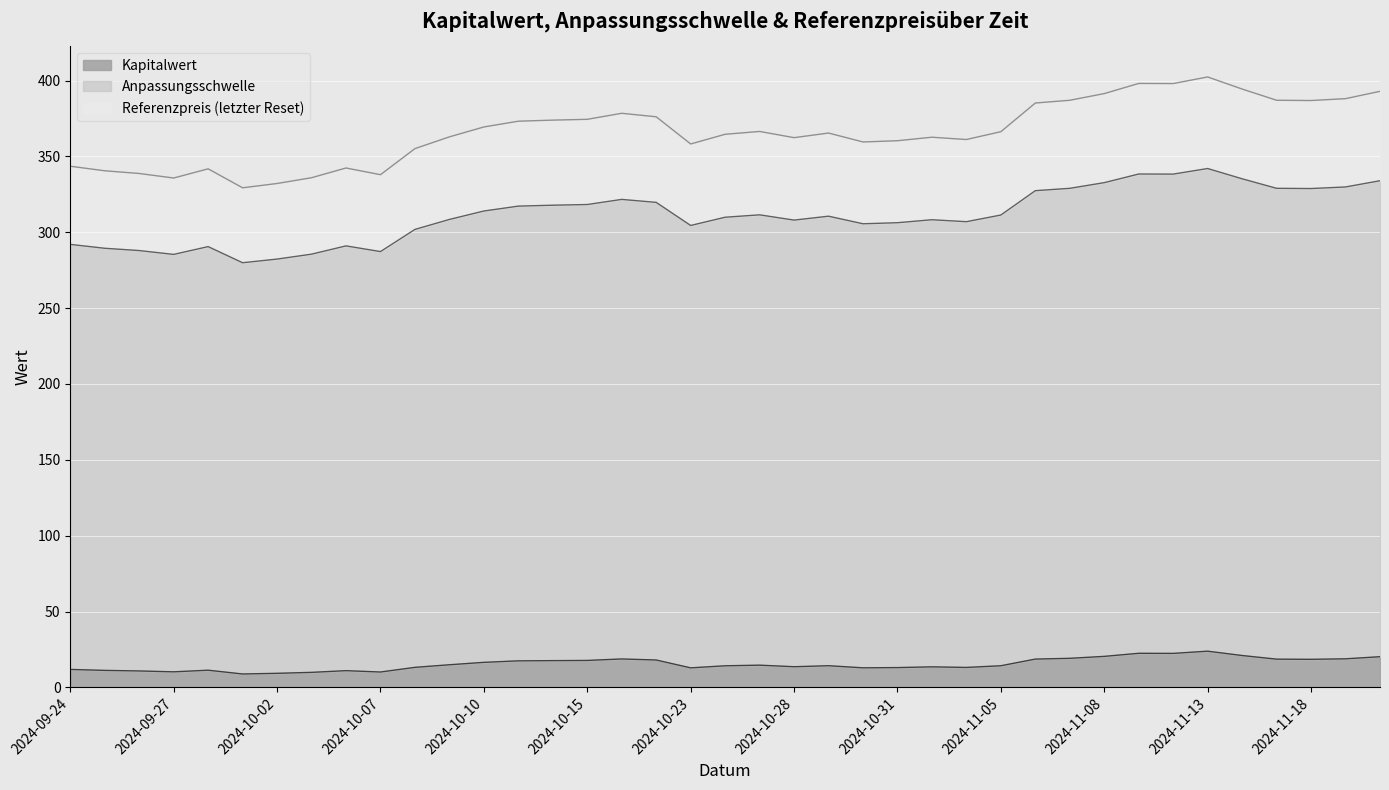

How many interior local peaks does the Referenzpreis (letzter Reset) series have?

8